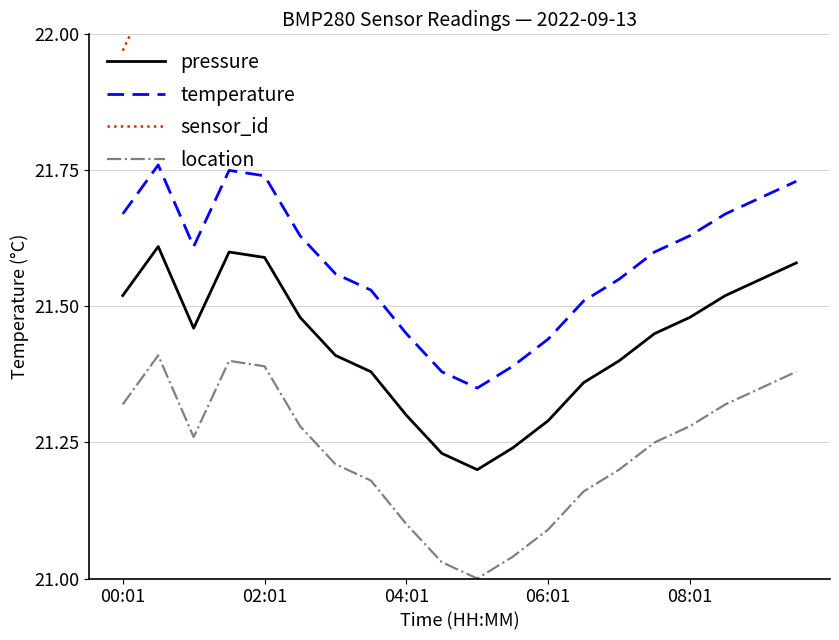

True or false: temperature and location intersect in this chart.

False